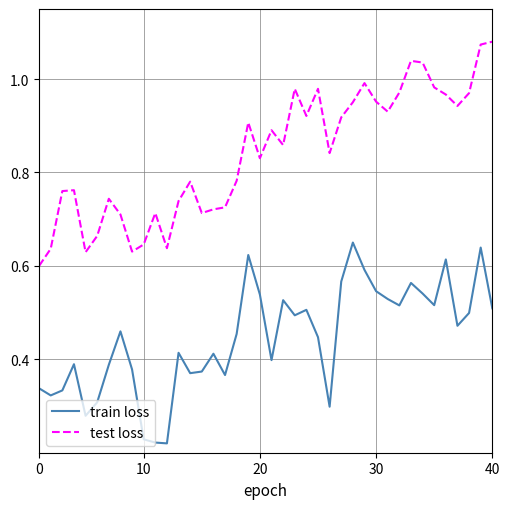

What is the sum of all train loss values?

17.8